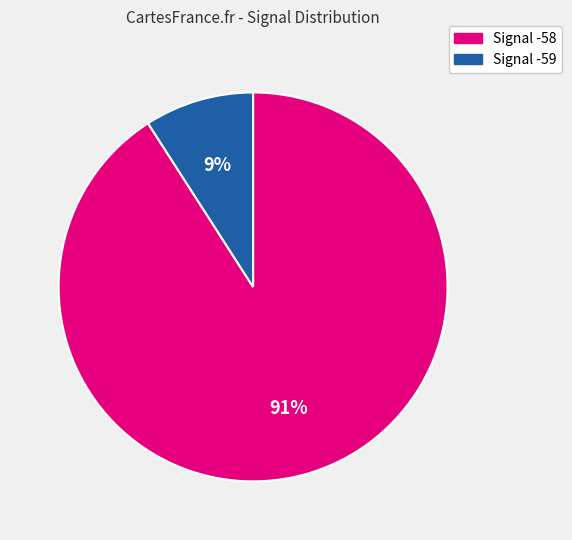

Does any single category account for the majority?

Yes